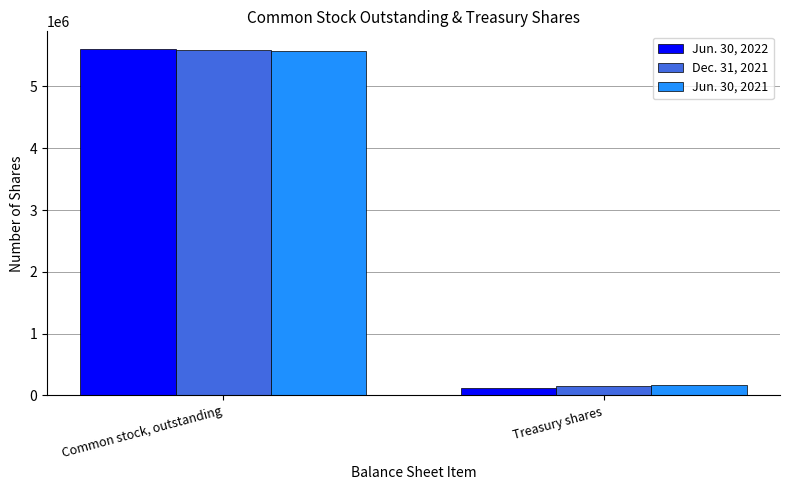

At how many categories does at least one series exceed 1733442?

1